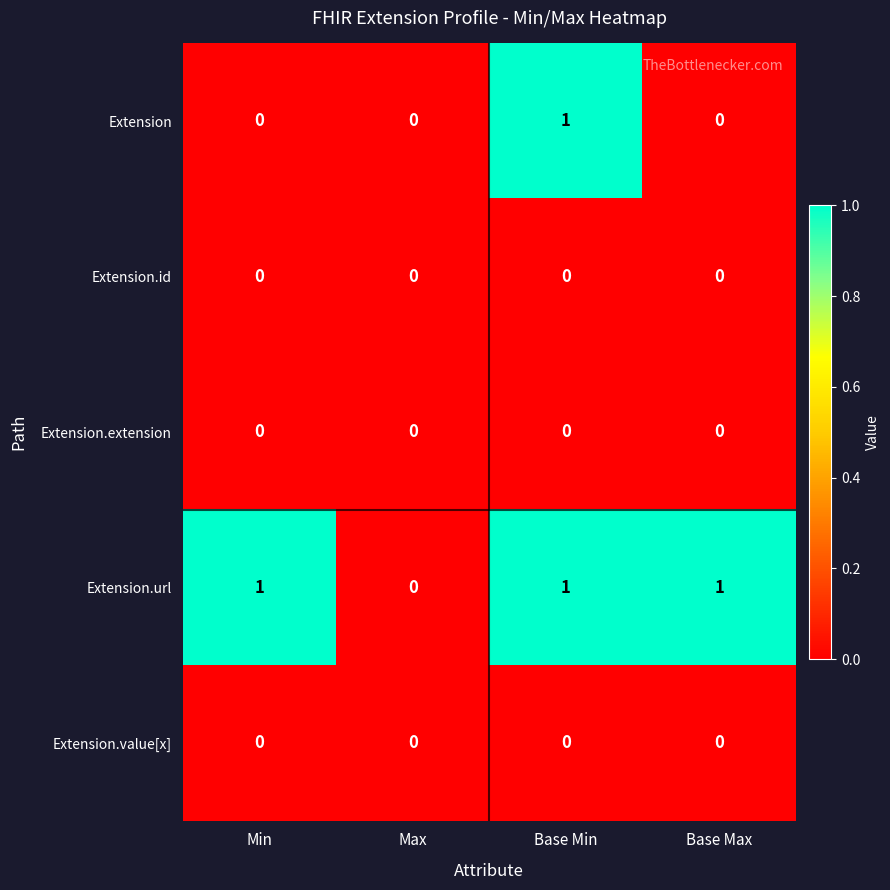

Between Max and Base Max, which series saw the biggest shift?

Extension.url